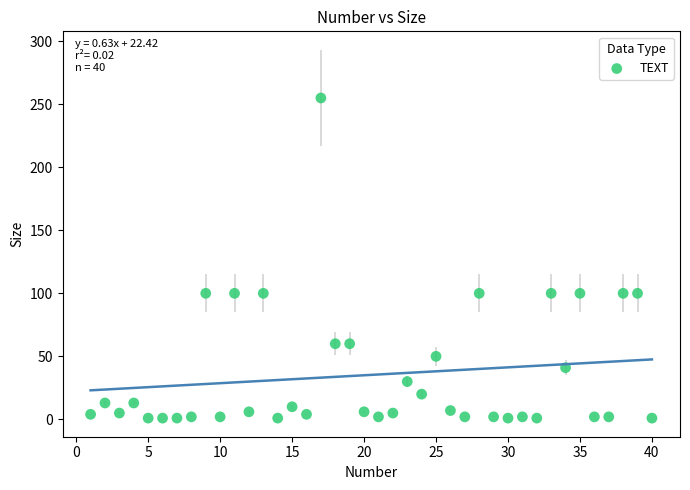

What is the range of X values (max minus min)?

39